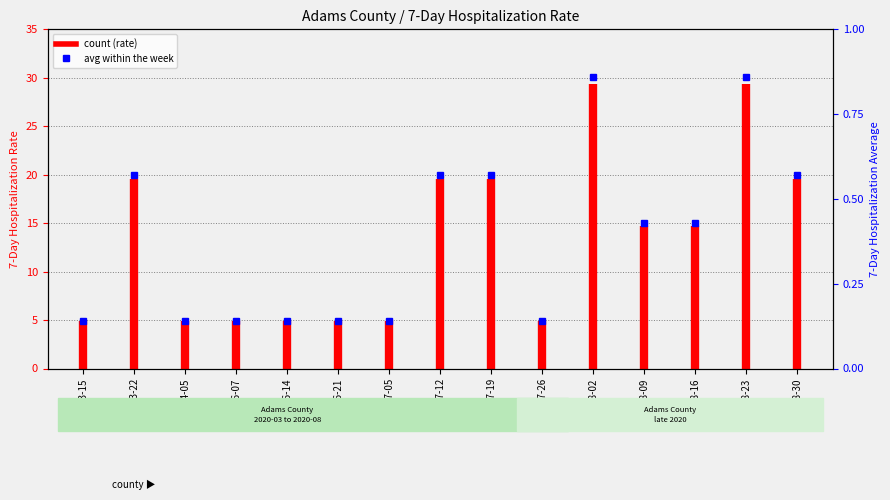

Is this an area chart (filled region under the line)?

No